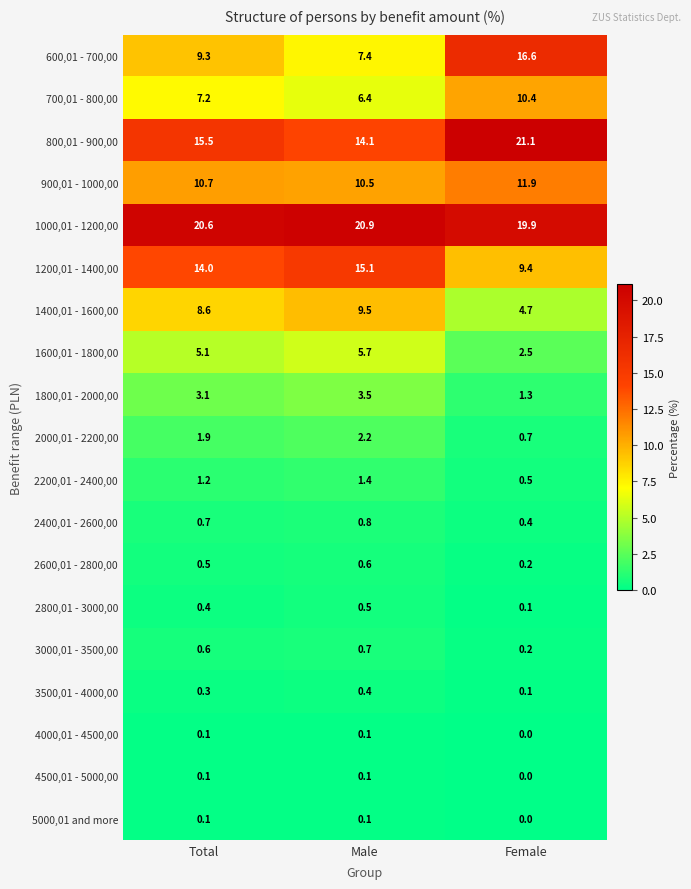

Where is 2800,01 - 3000,00 nearest to the value 0?

Female